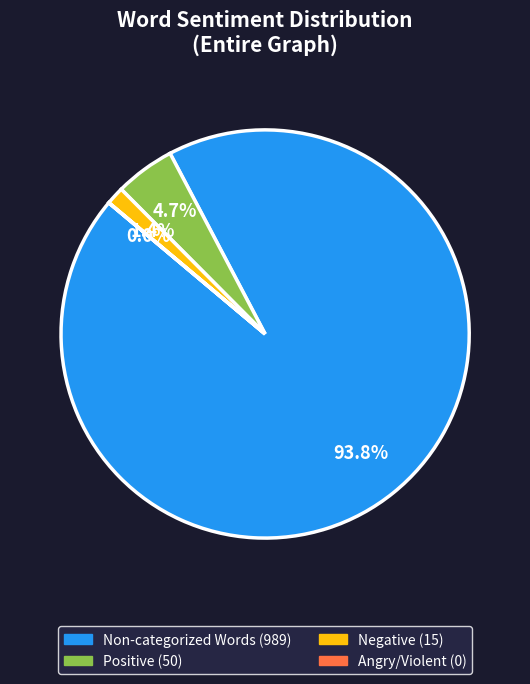

Does any single category account for the majority?

Yes